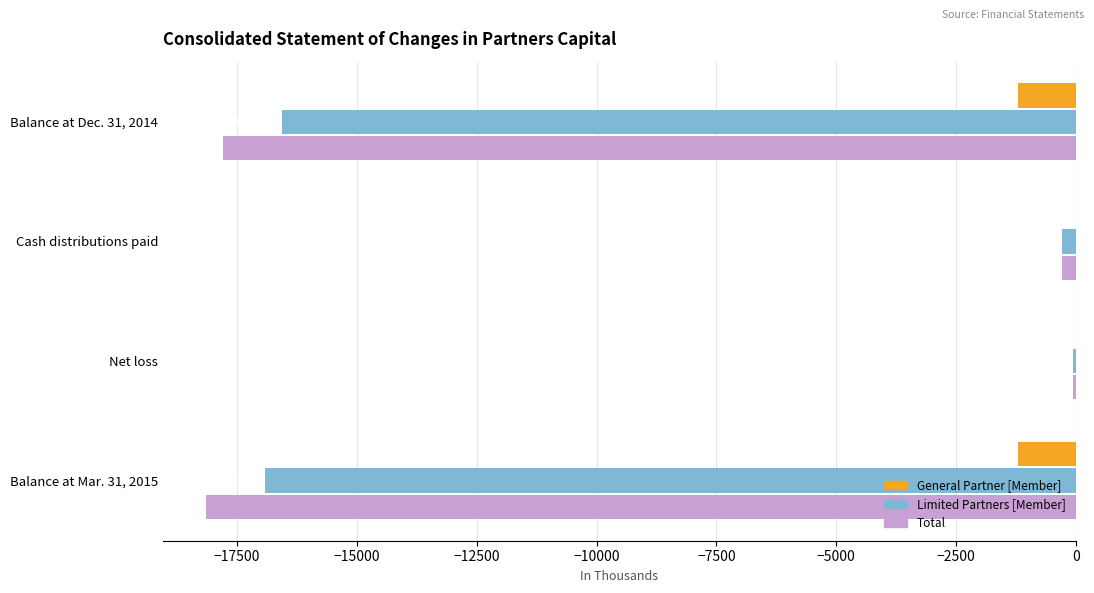

What are all the series names shown in the legend?

General Partner [Member], Limited Partners [Member], Total